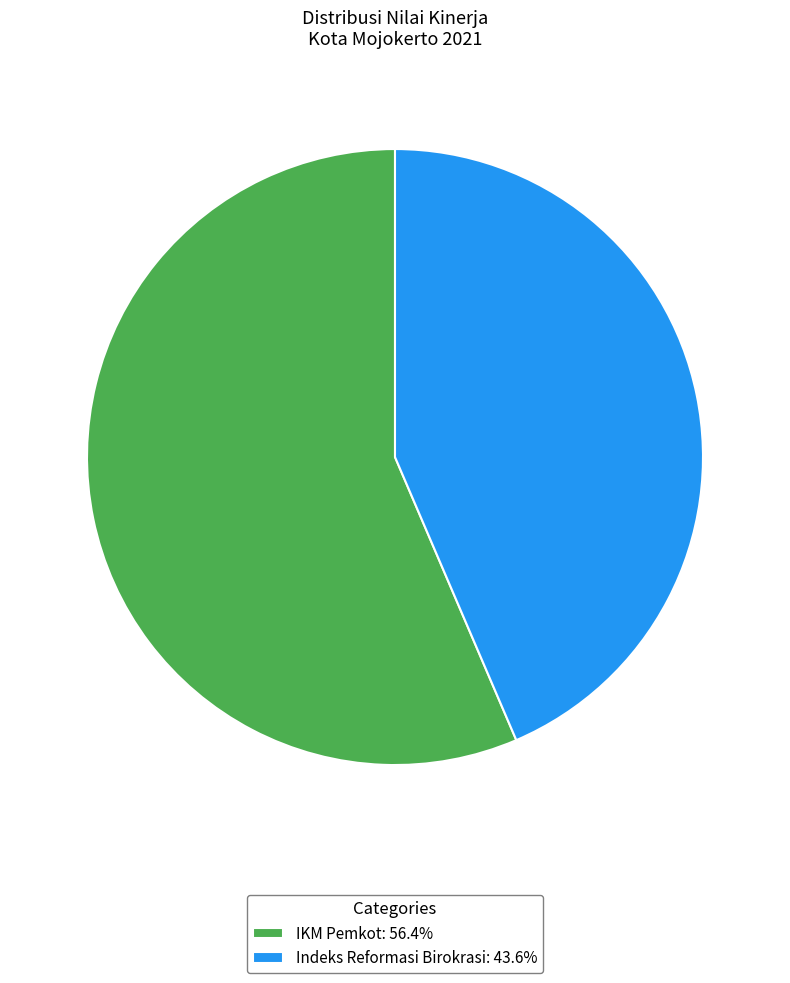

Combined, do IKM Pemkot: 56.4% and Indeks Reformasi Birokrasi: 43.6% account for over 50%?

Yes